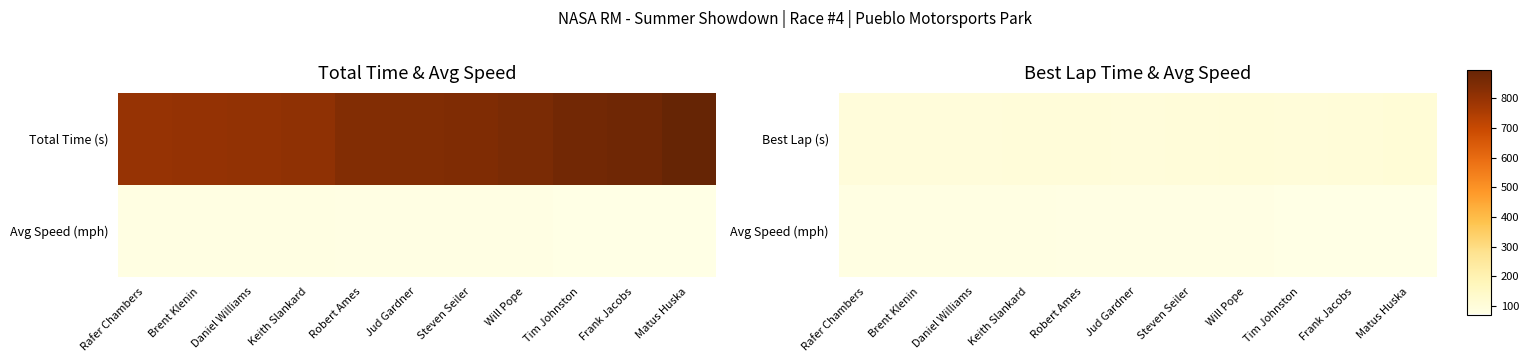

What is the difference between the highest and lowest values at Rafer Chambers?

19.1